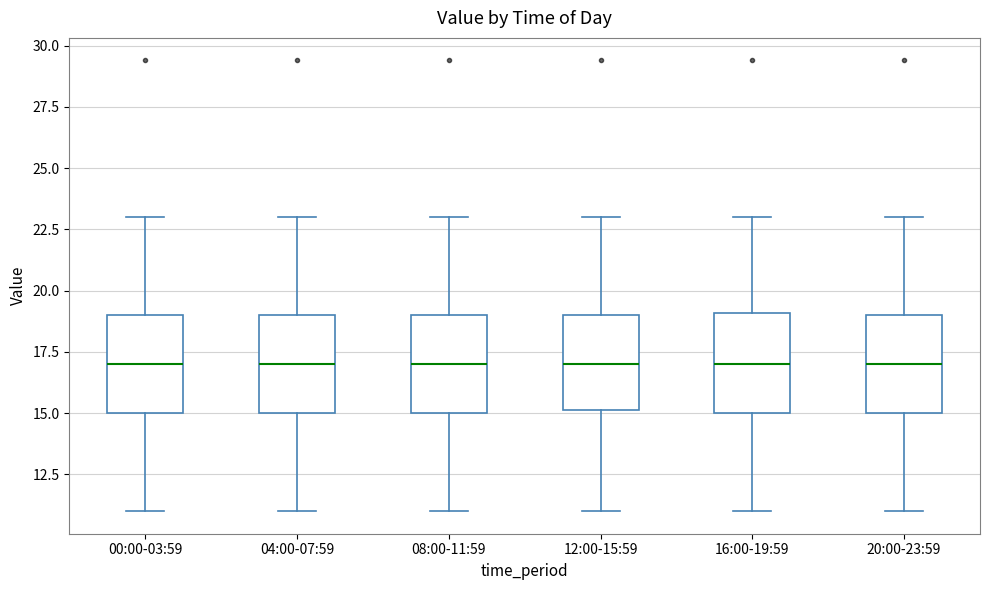

Reading left to right, read every box against the y-axis: the position of its median line, the range the box covers, and the ends of its whiskers. The values are not printed on the chart, so give them approximately, as read against the axis.

00:00-03:59: median 17, box 15 to 19, whiskers 11 to 23
04:00-07:59: median 17, box 15 to 19, whiskers 11 to 23
08:00-11:59: median 17, box 15 to 19, whiskers 11 to 23
12:00-15:59: median 17, box 15 to 19, whiskers 11 to 23
16:00-19:59: median 17, box 15 to 19, whiskers 11 to 23
20:00-23:59: median 17, box 15 to 19, whiskers 11 to 23